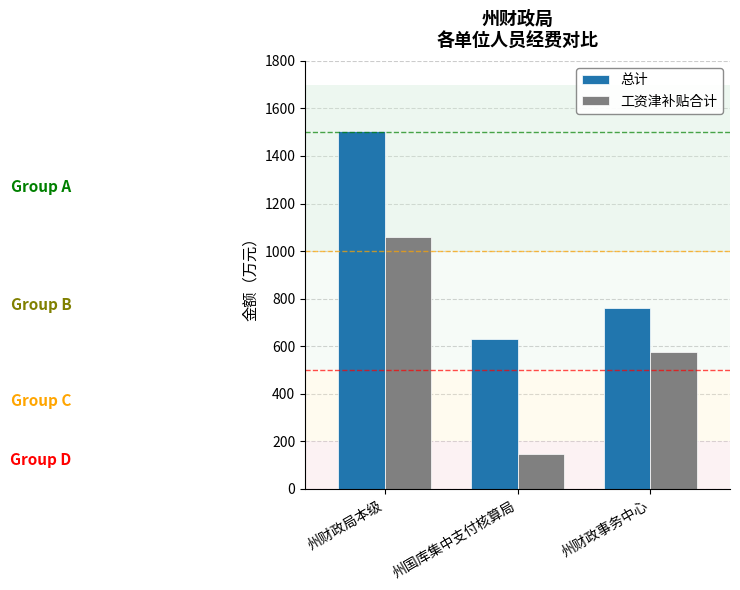

What is the sum of the 工资津补贴合计 values at 州国库集中支付核算局 and 州财政事务中心?

720.5